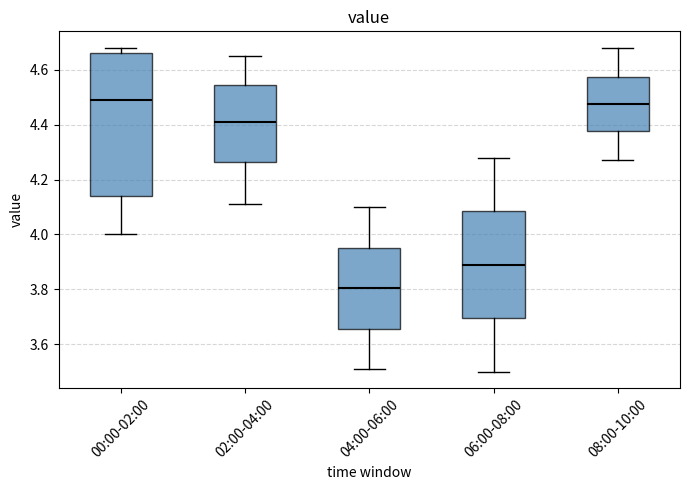

Which box has the lowest median line?

04:00-06:00